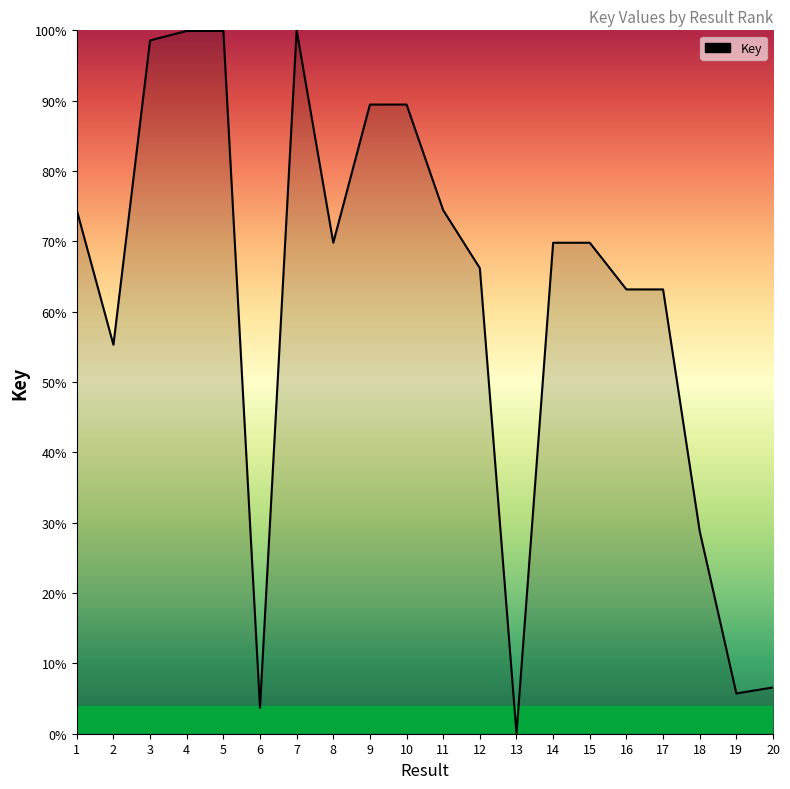

Is it true that the value at 15 is 69.8?

True